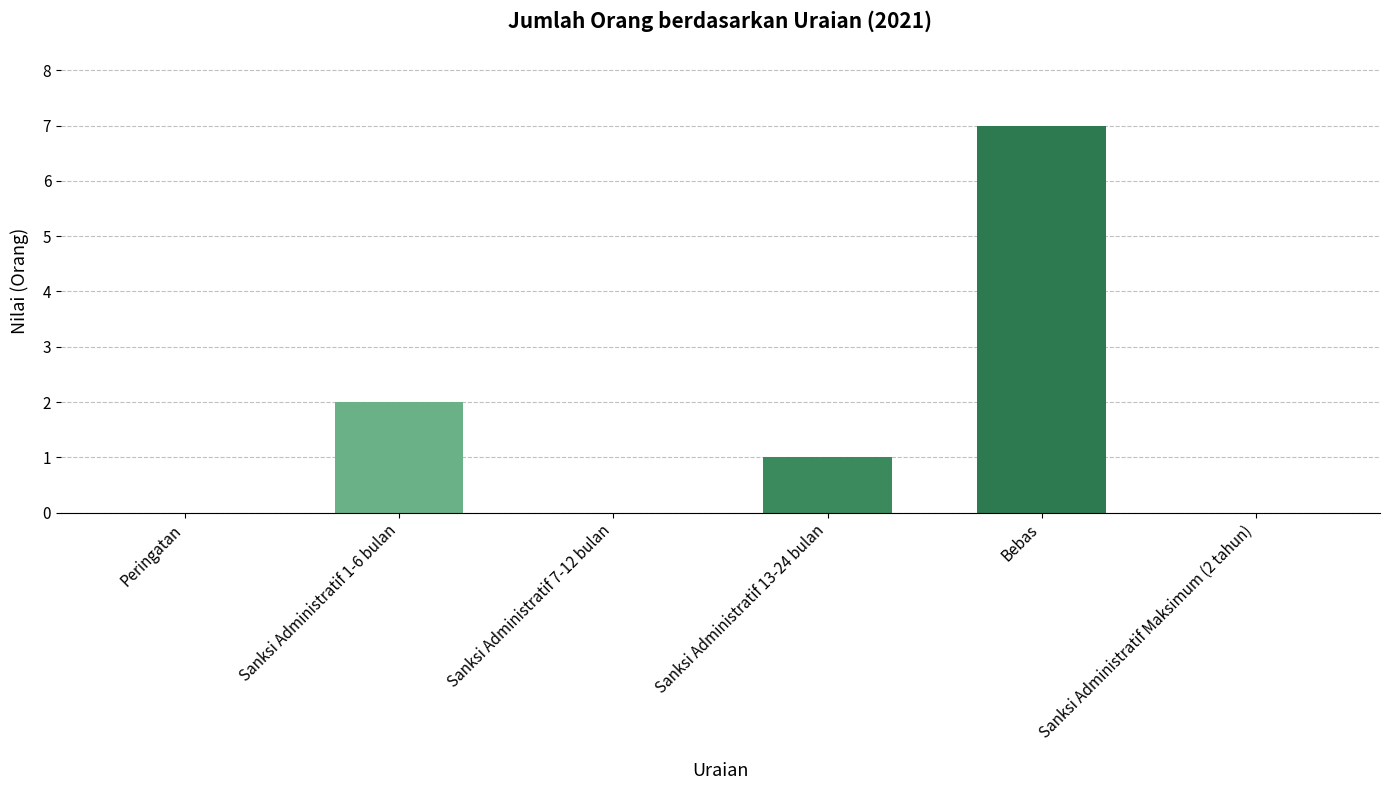

Reading right to left, transcribe all the data shown in this chart.

0	7	1	0	2	0